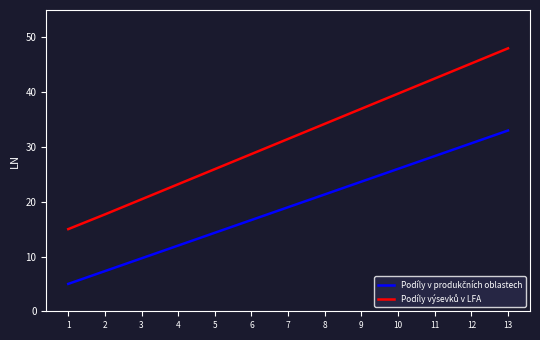

Which label corresponds to the largest value in the chart?

13